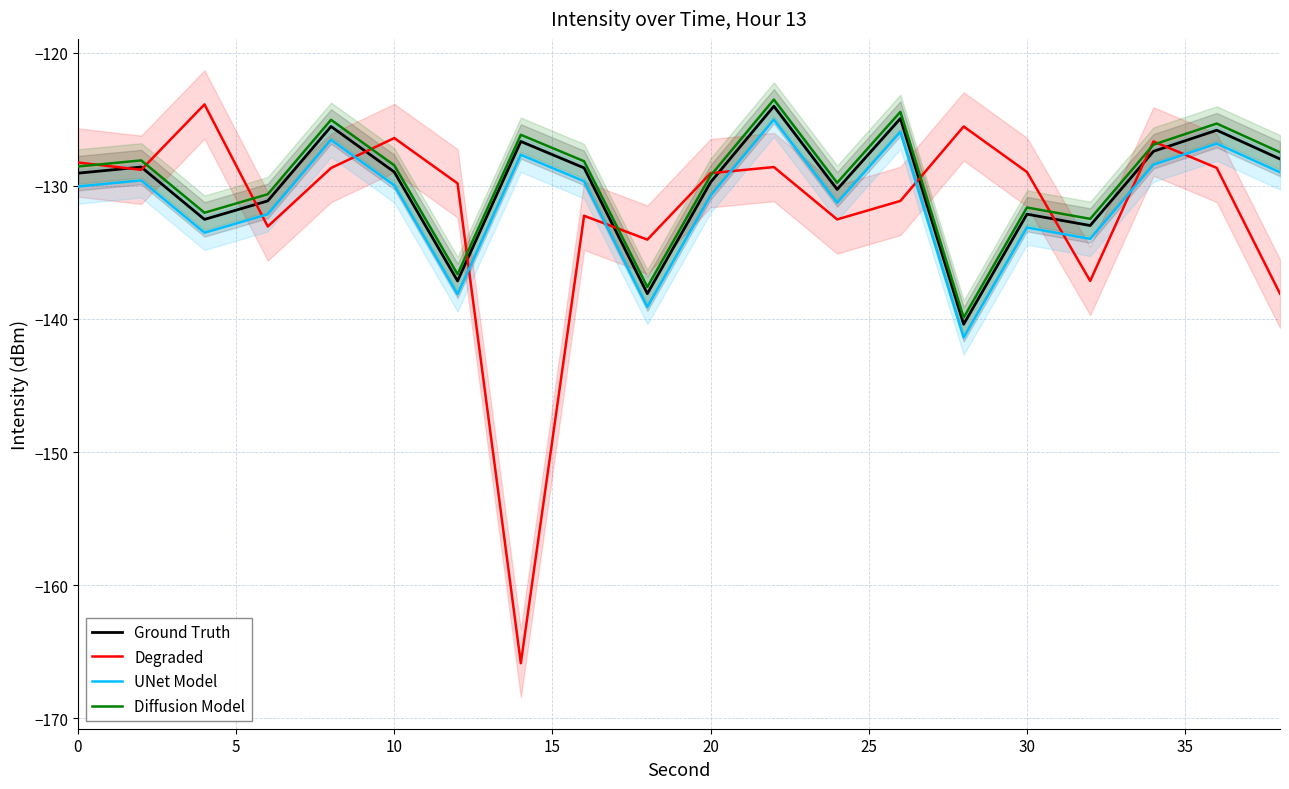

How many series are shown in this chart?

4